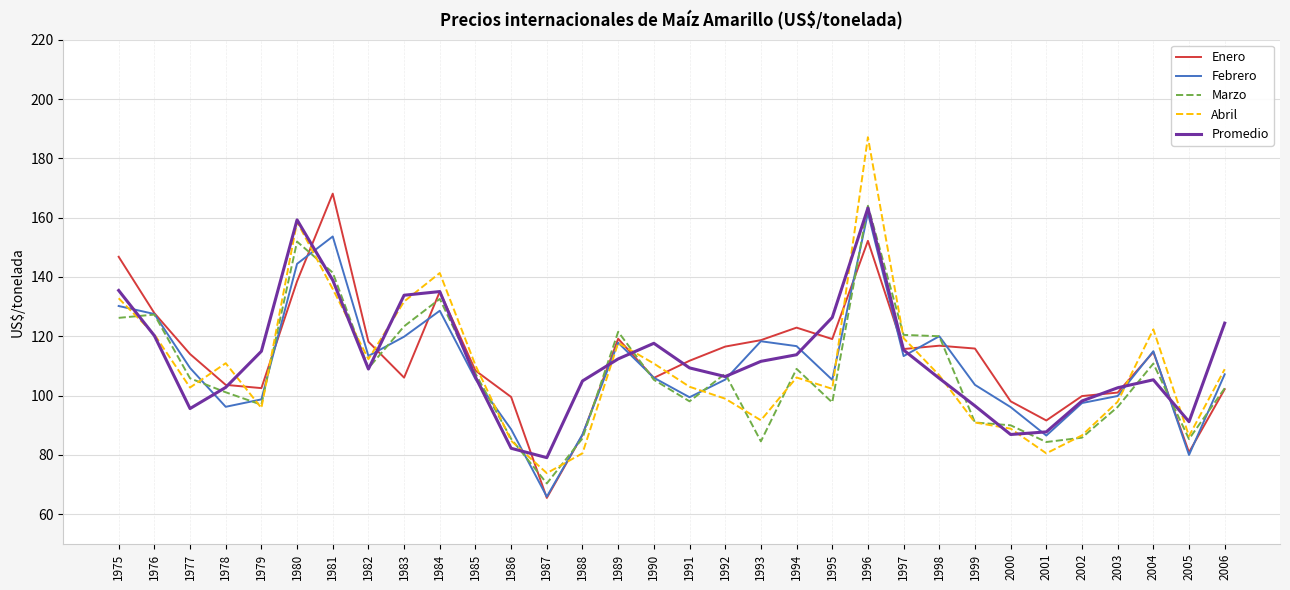

At which category does the chart reach its peak across all series?

1996